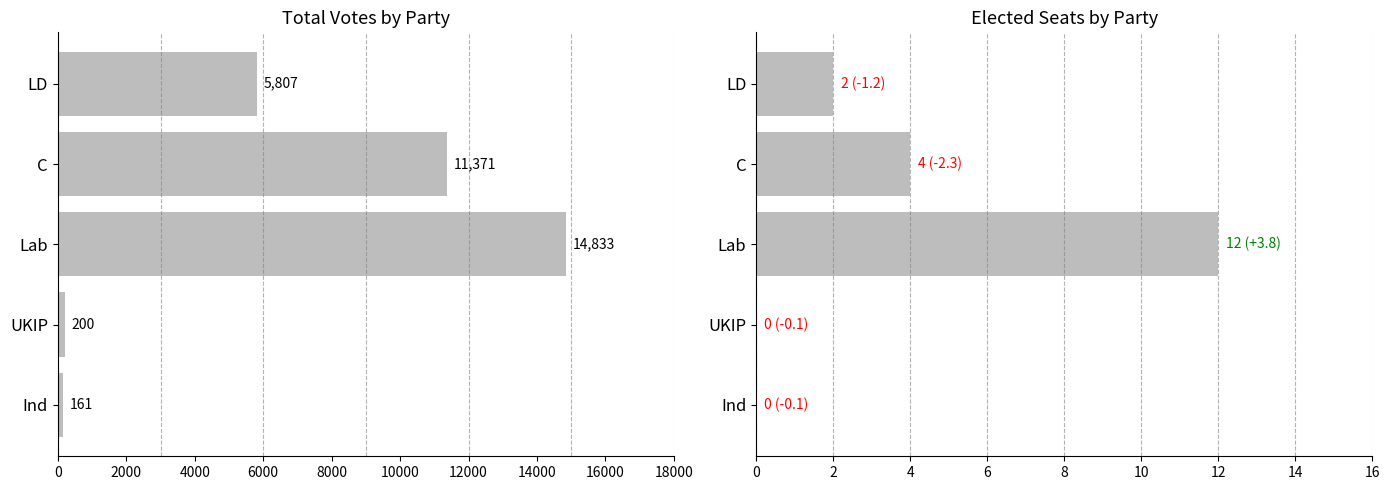

What is the maximum value shown in the chart?

14833